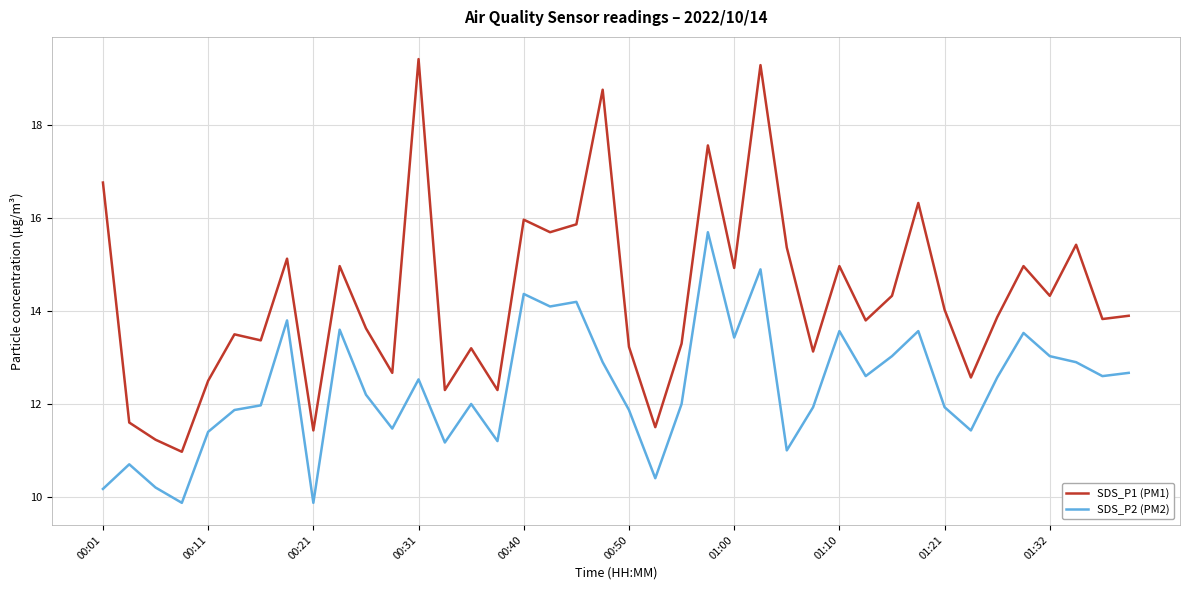

Which series has the largest total across all categories?

SDS_P1 (PM1)